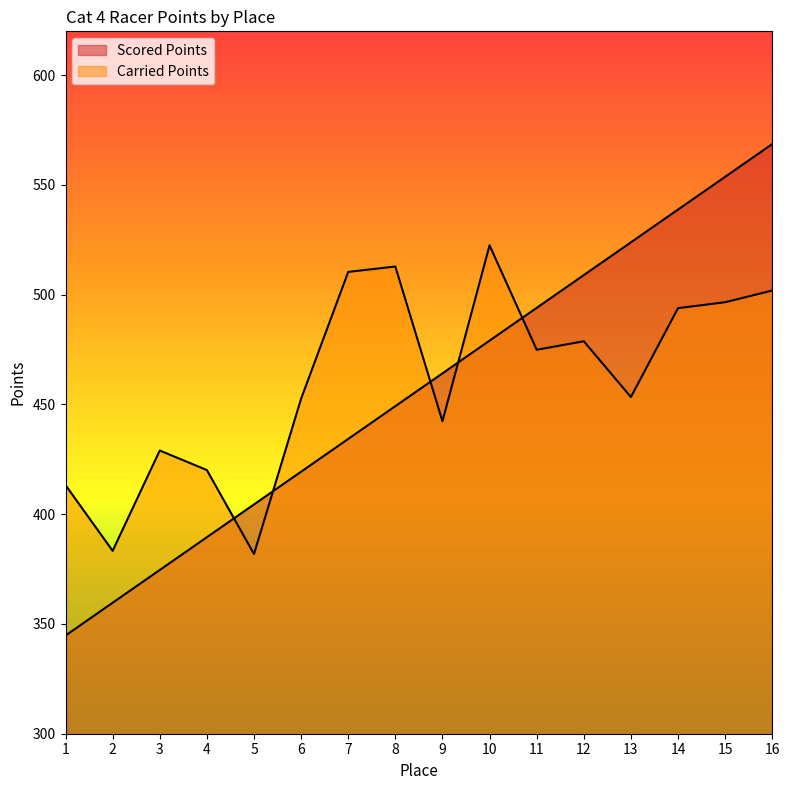

List the series in order of their overall mean, highest first.

Carried Points, Scored Points